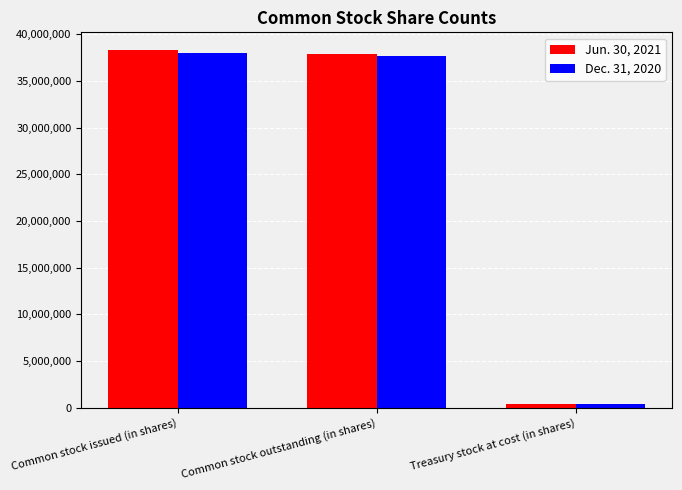

What is the difference between the Dec. 31, 2020 values at Common stock outstanding (in shares) and Common stock issued (in shares)?

418981